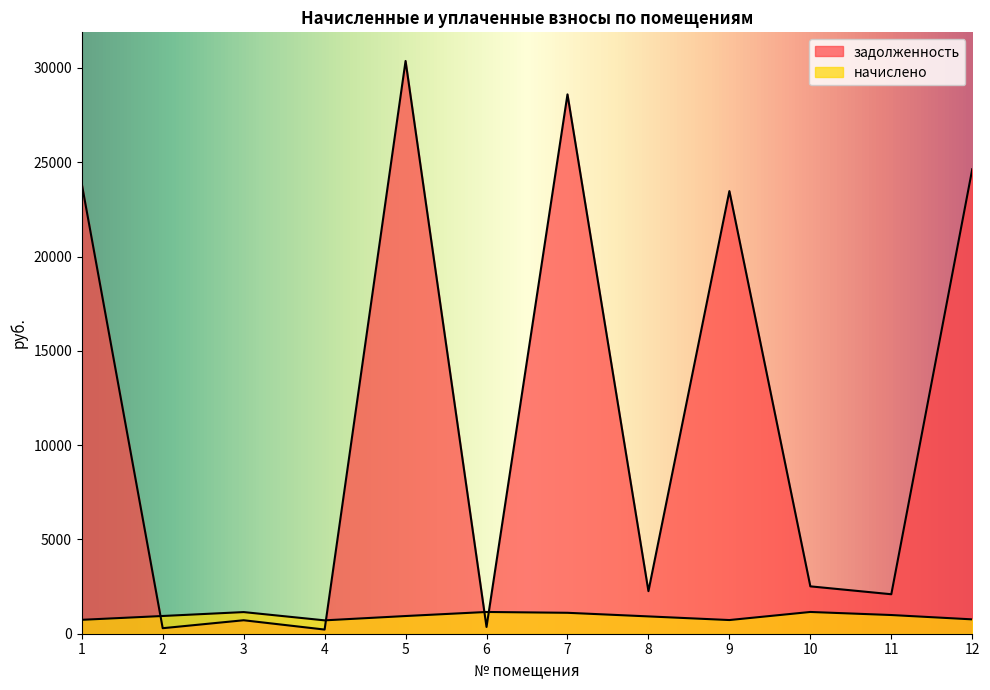

Is the value of начислено at 4 greater than the value of задолженность at 9?

No